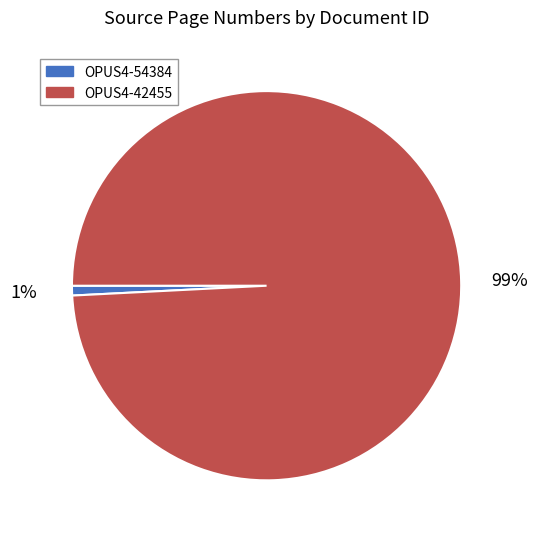

What percentage is the OPUS4-42455 slice, to the nearest percent?

99%